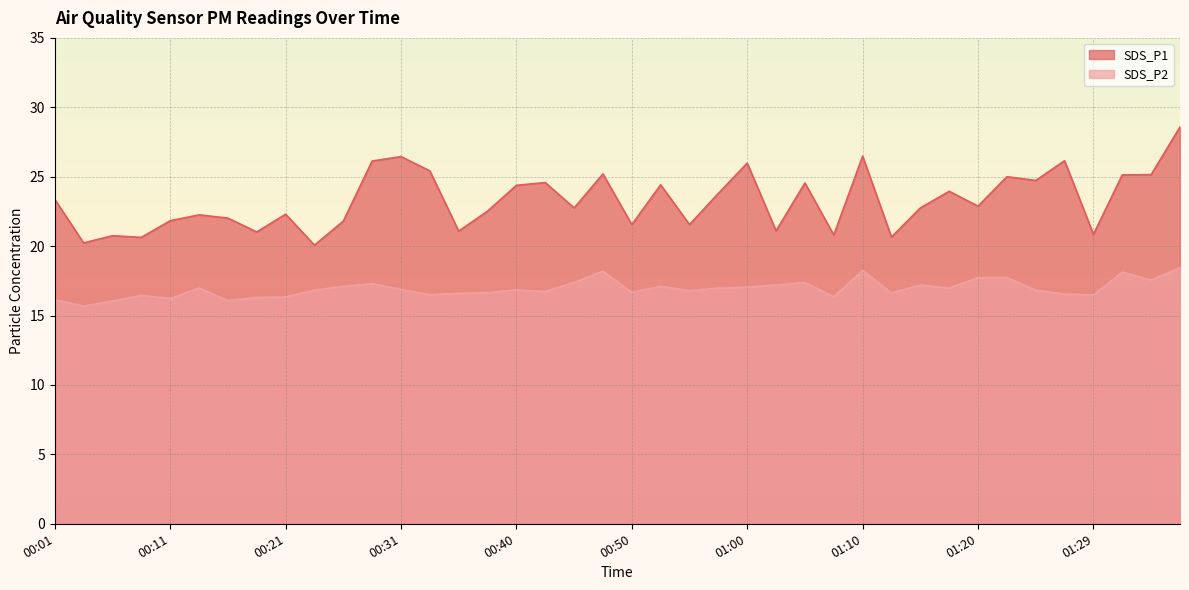

Between 00:38 and 00:50, which series saw the biggest shift?

SDS_P1